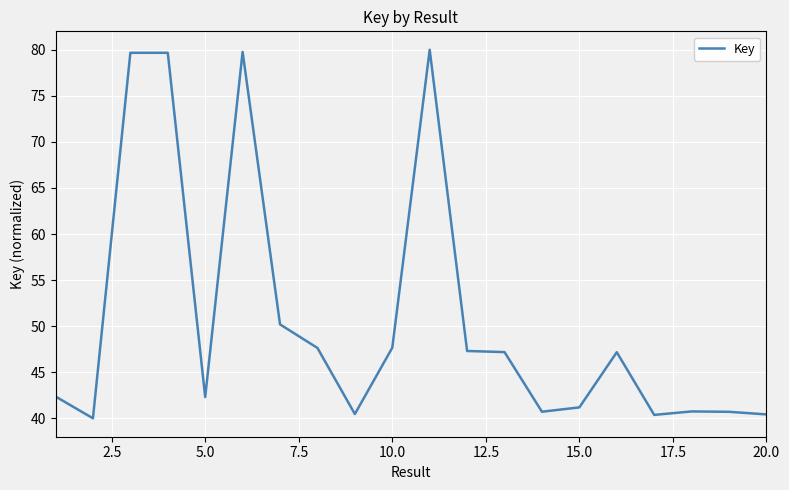

What is the difference between the maximum and minimum values?

40.0